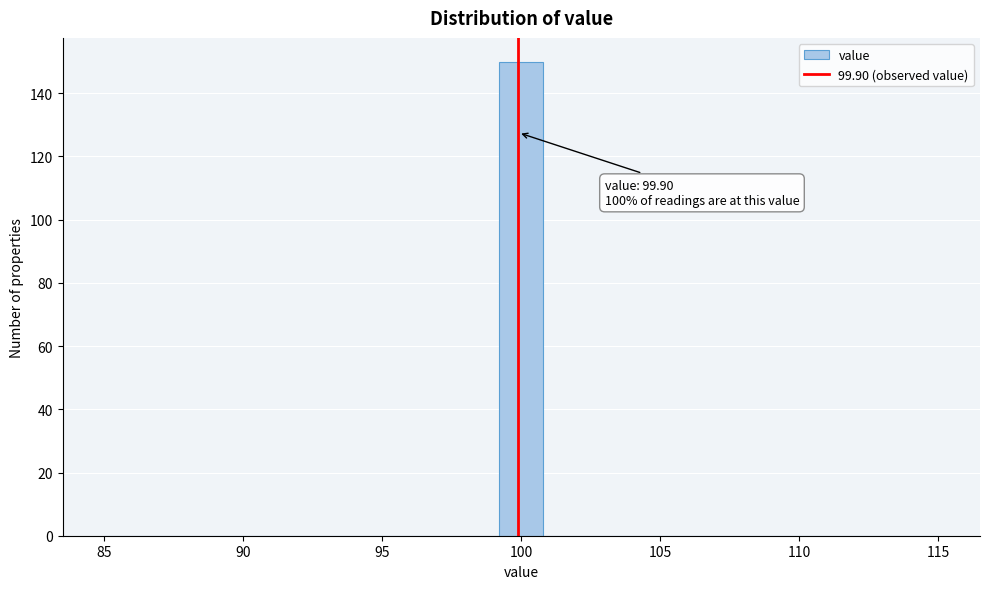

Around what value on the x-axis is the tallest bar? Give the approximate position of its centre, as read against the axis.

100.0